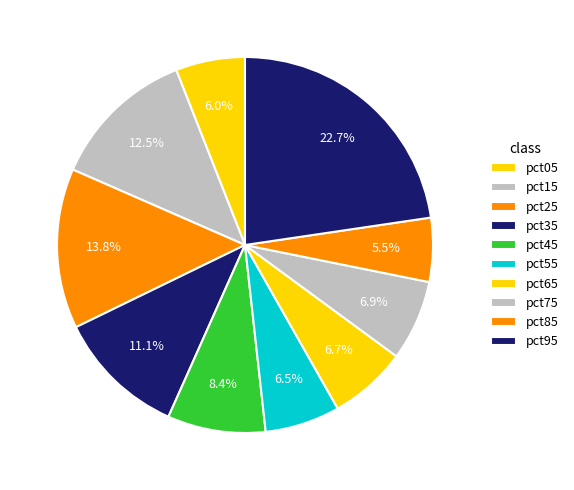

To the nearest percent, what portion does pct65 represent?

7%